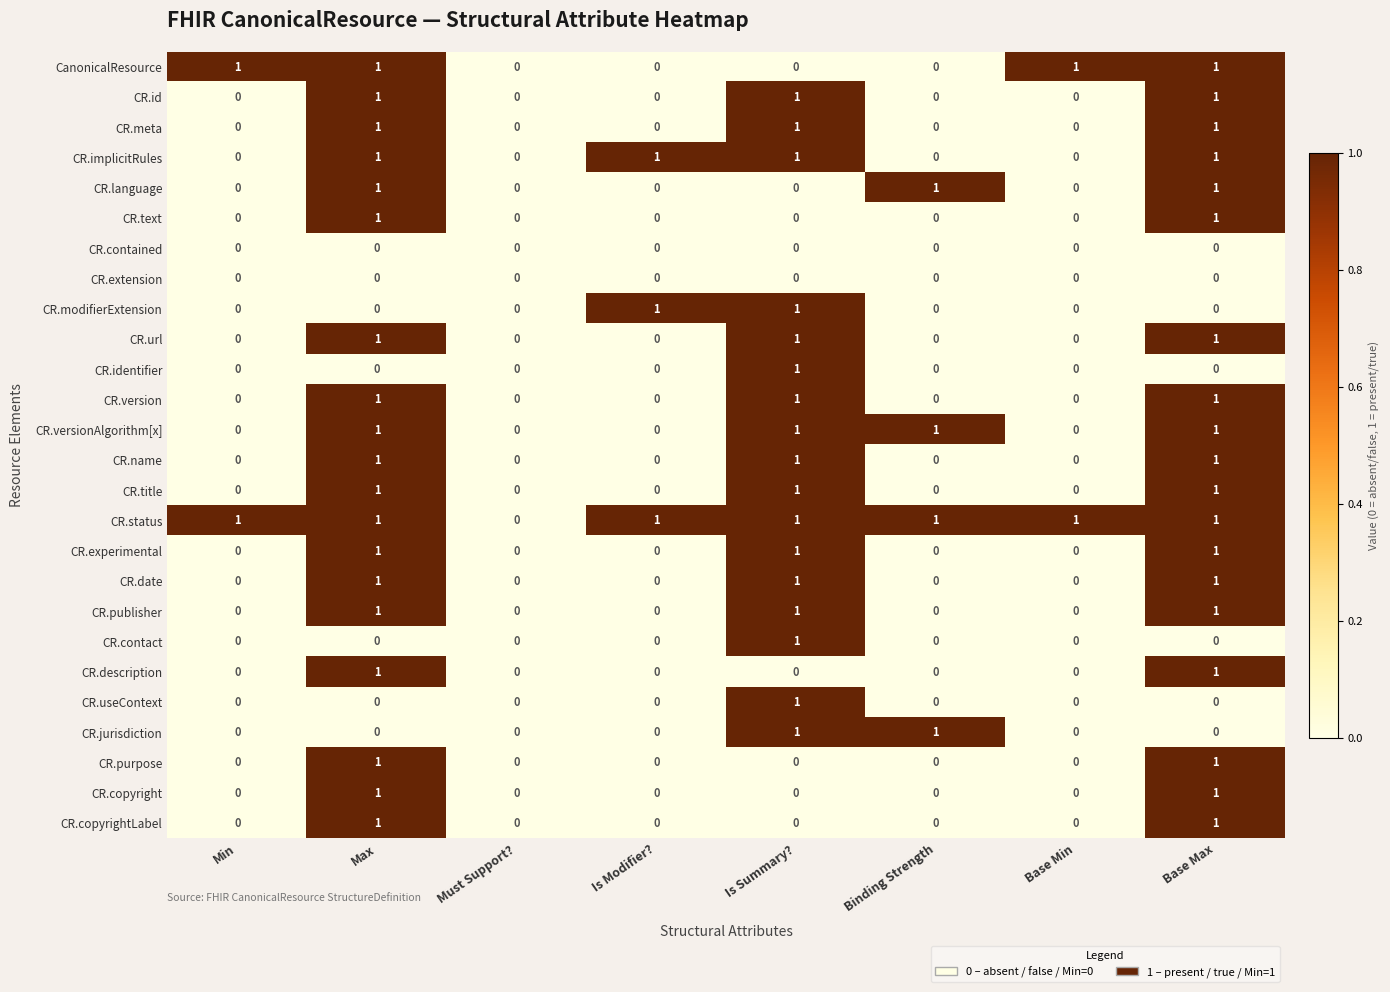

What is the greatest value displayed?

1